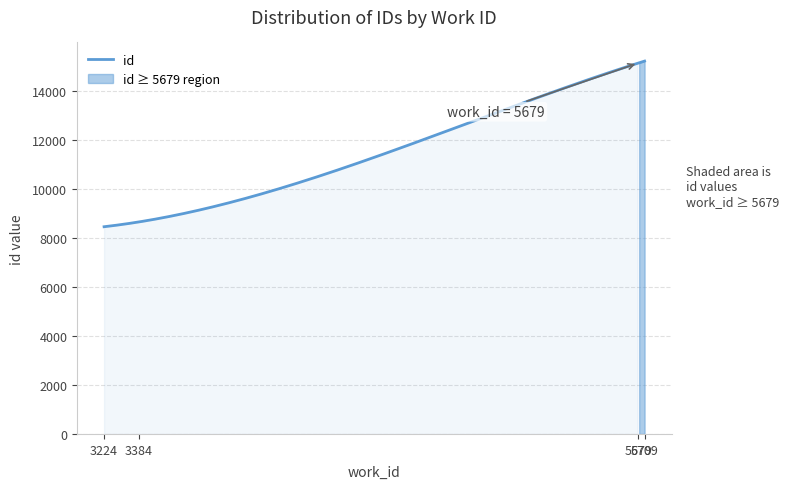

Rank the categories by value from lowest to highest.

3224, 3384, 5679, 5709